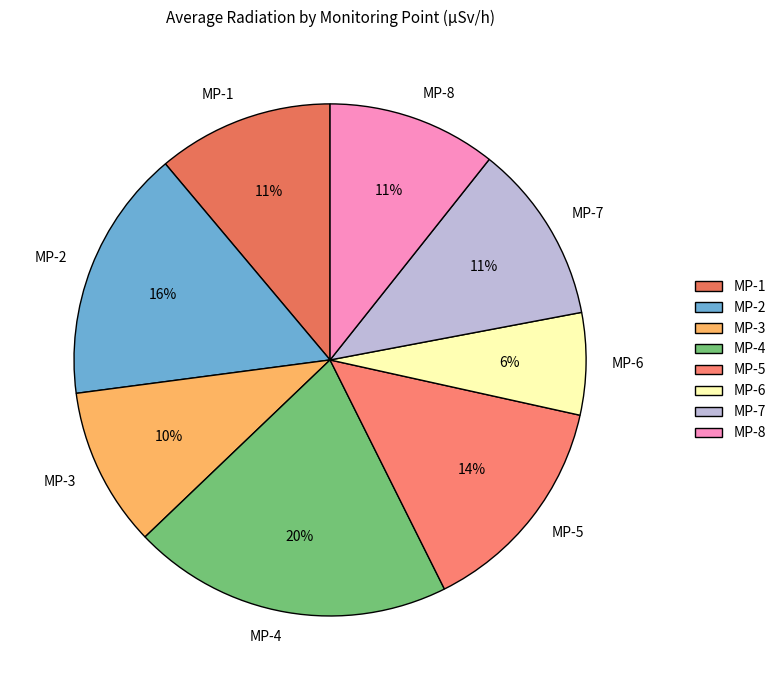

Does MP-6 represent more than half of the total?

No